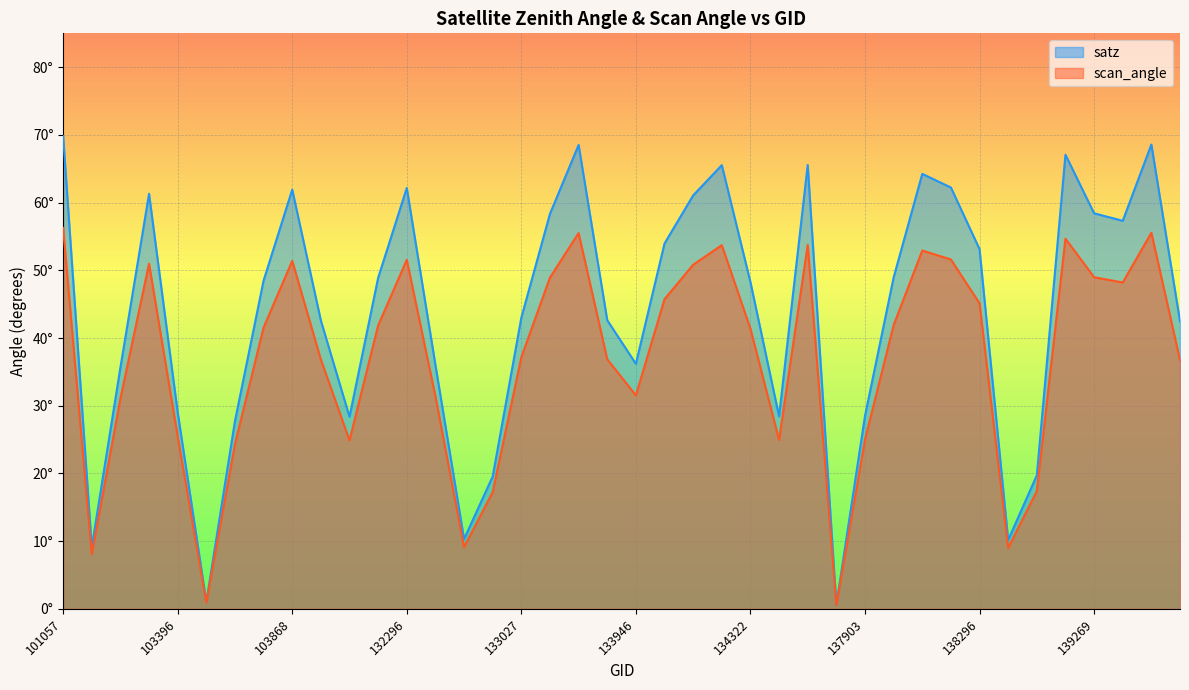

What is the greatest value displayed?

69.8